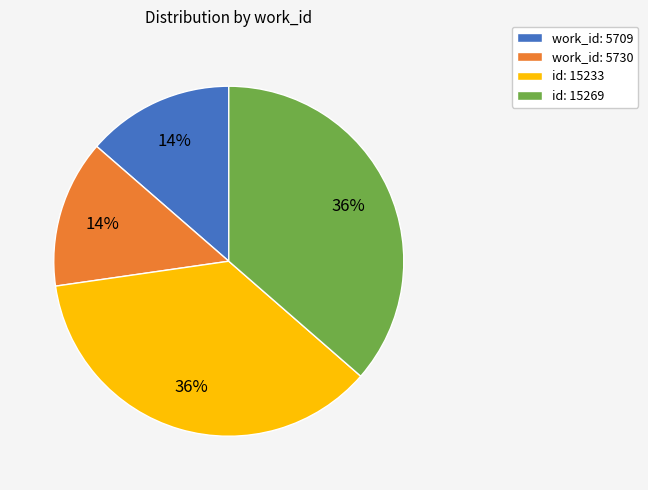

Is there any slice that represents more than half of the pie?

No